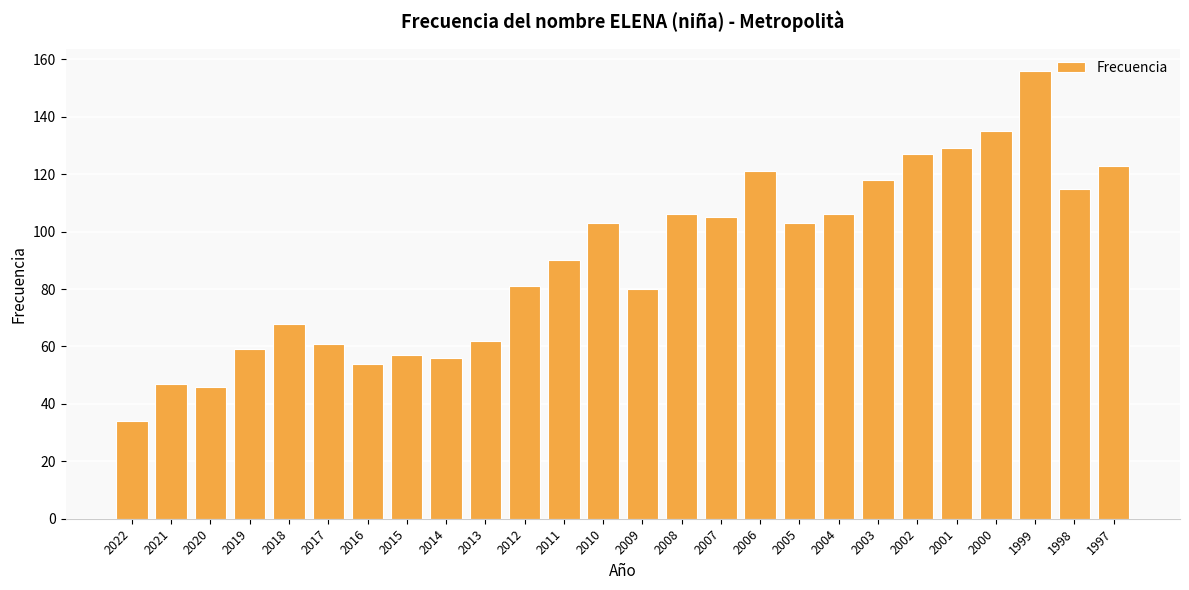

What value does the data have at 2009, to the nearest 5?

80